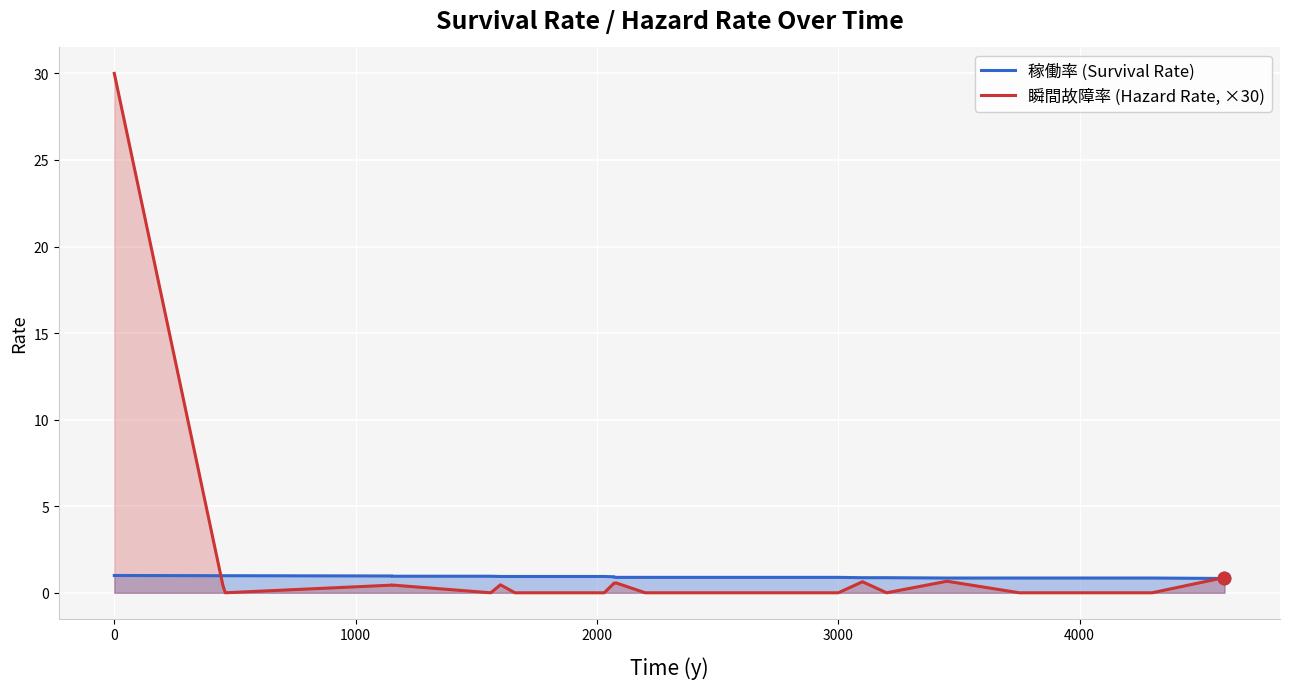

Which series contains the highest Y value?

瞬間故障率 (Hazard Rate, ×30)